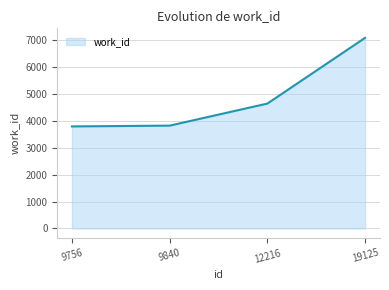

What is the difference between the maximum and minimum values?

3289